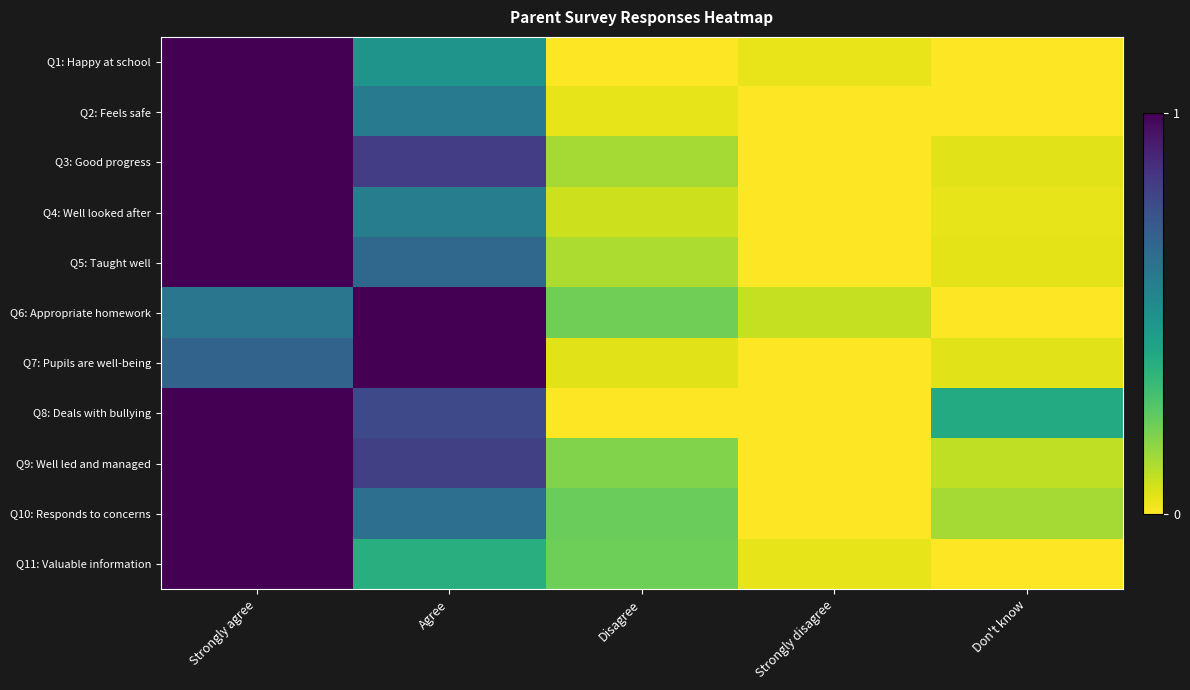

Which series has the largest total across all categories?

Q8: Deals with bullying